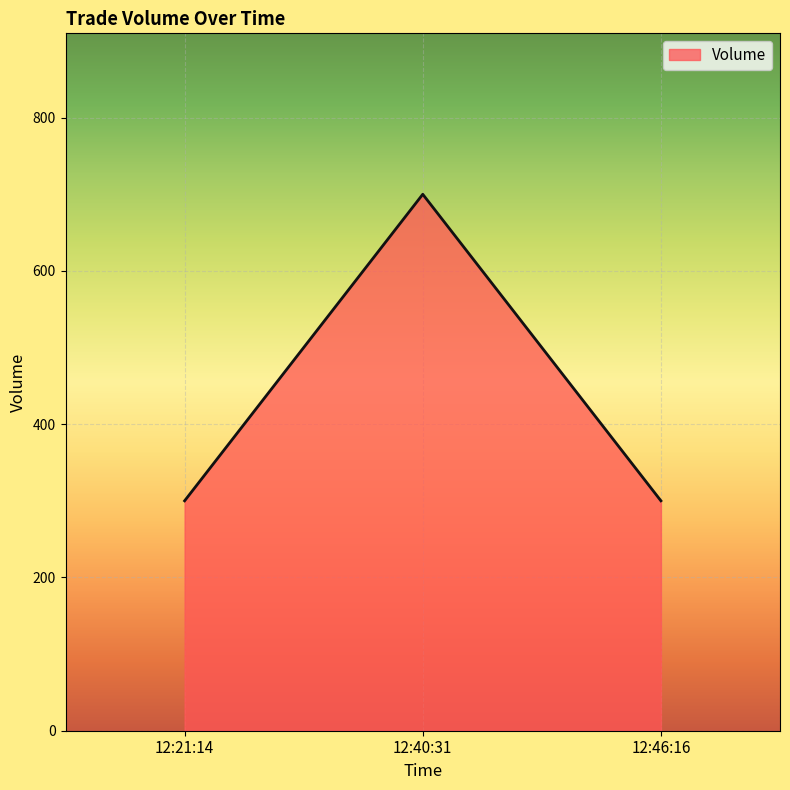

What is the sum of the values at 12:40:31 and 12:46:16?

1000